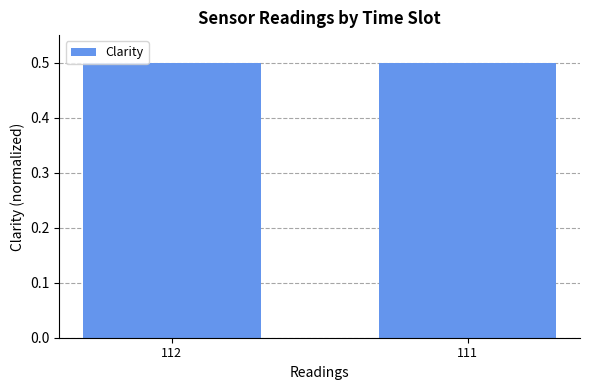

What is the minimum value shown in the chart?

0.5